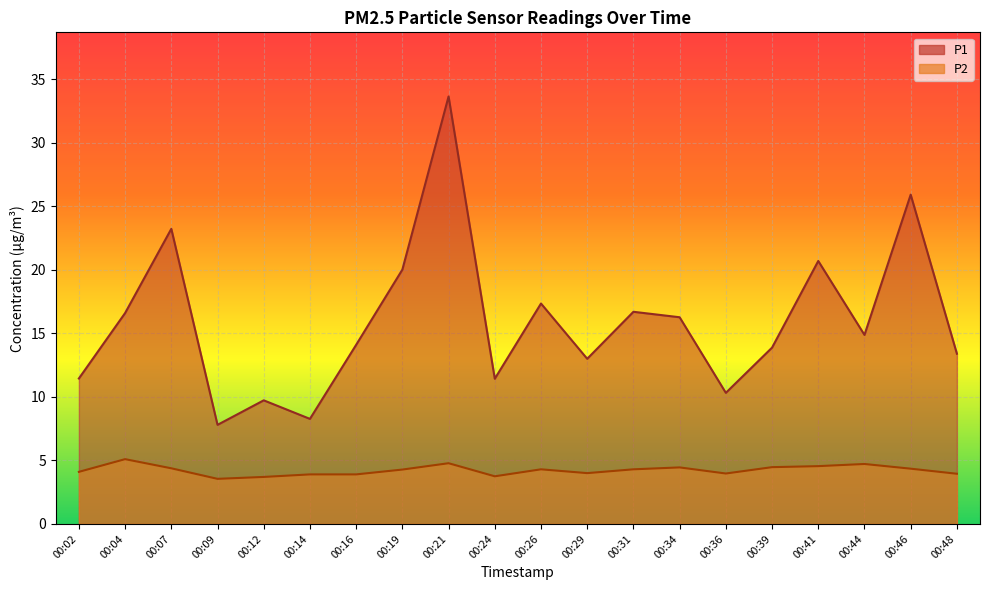

At which label does P1 first exceed 14?

00:04